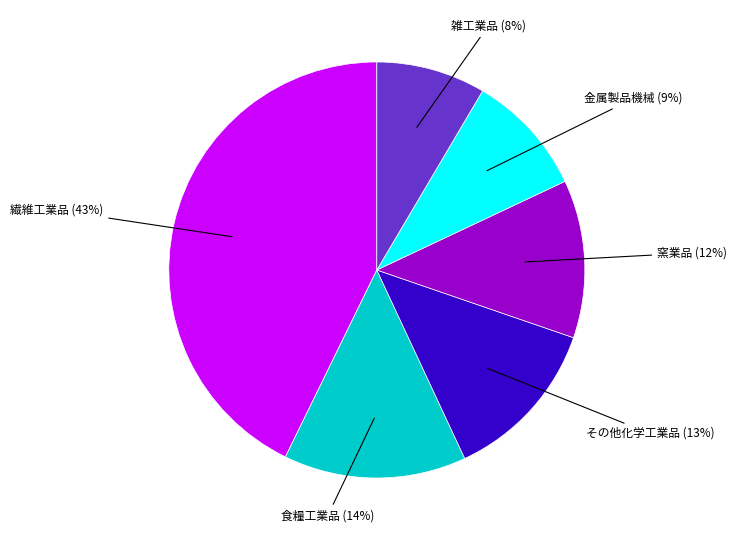

Is there a majority slice in this chart?

No